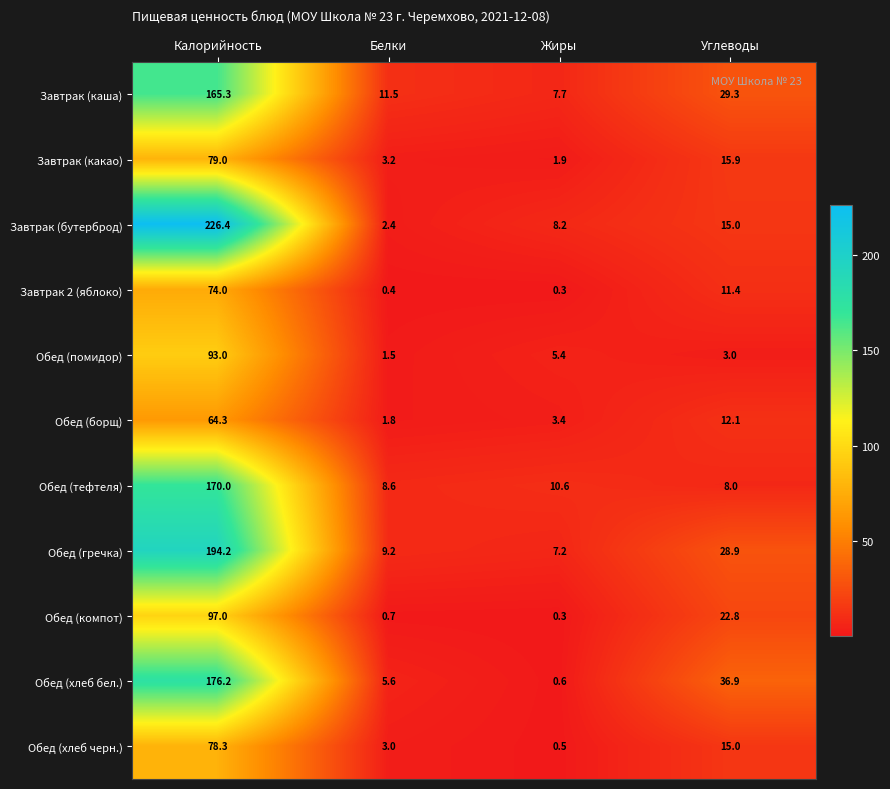

List the labels in order of Обед (компот) value, largest first.

Калорийность, Углеводы, Белки, Жиры